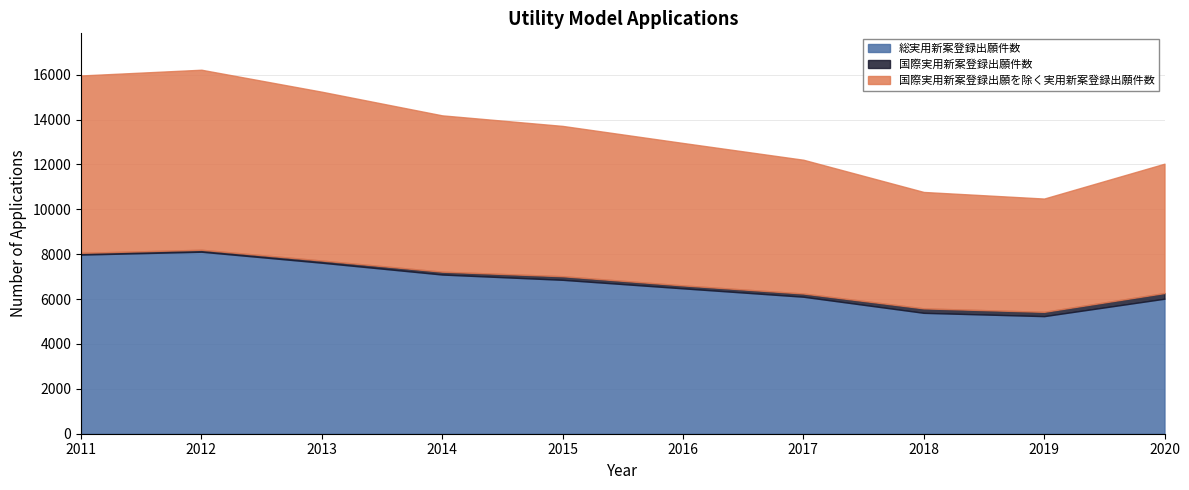

How many interior local peaks does the 総実用新案登録出願件数 series have?

1